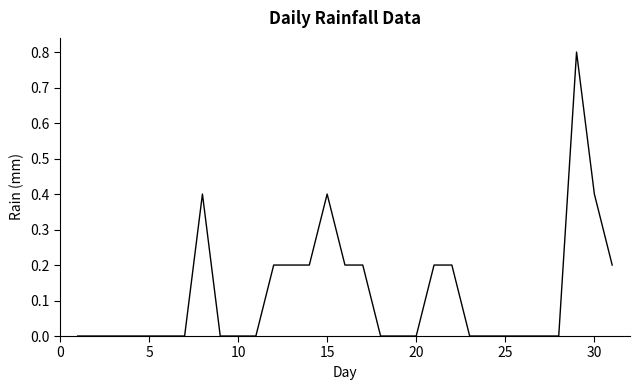

What is the difference between the maximum and minimum values?

0.8